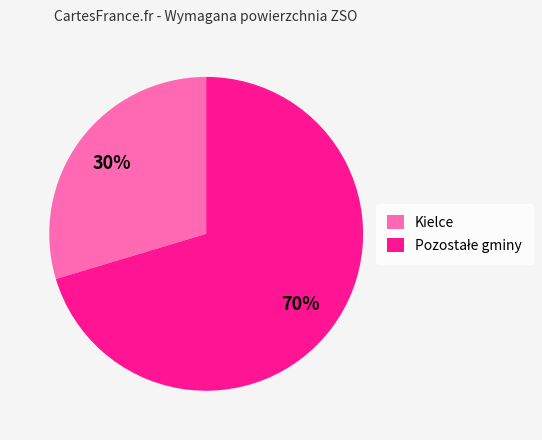

To the nearest percent, what is the average slice percentage?

50%